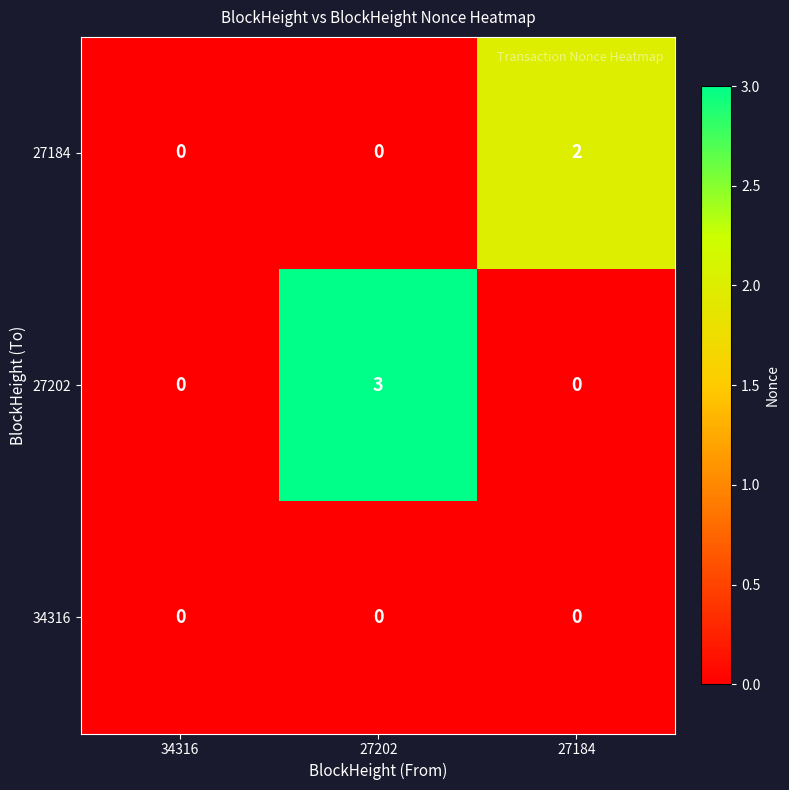

Which series has the largest total across all categories?

27202